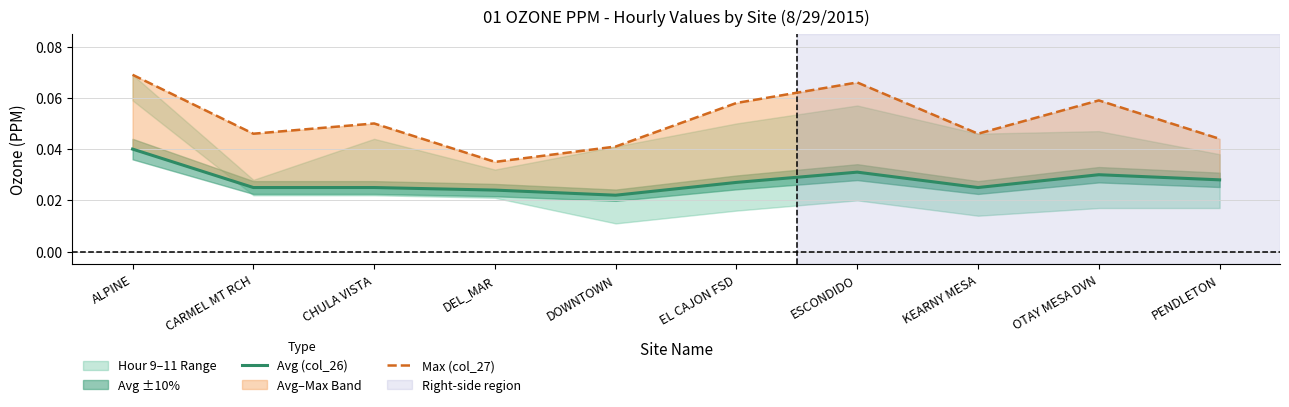

True or false: Avg (col_26) and Max (col_27) intersect in this chart.

False